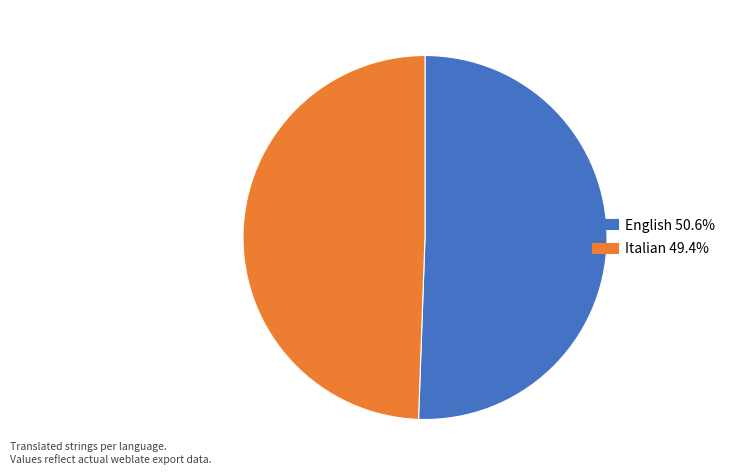

Which has a higher value, Italian or English?

English